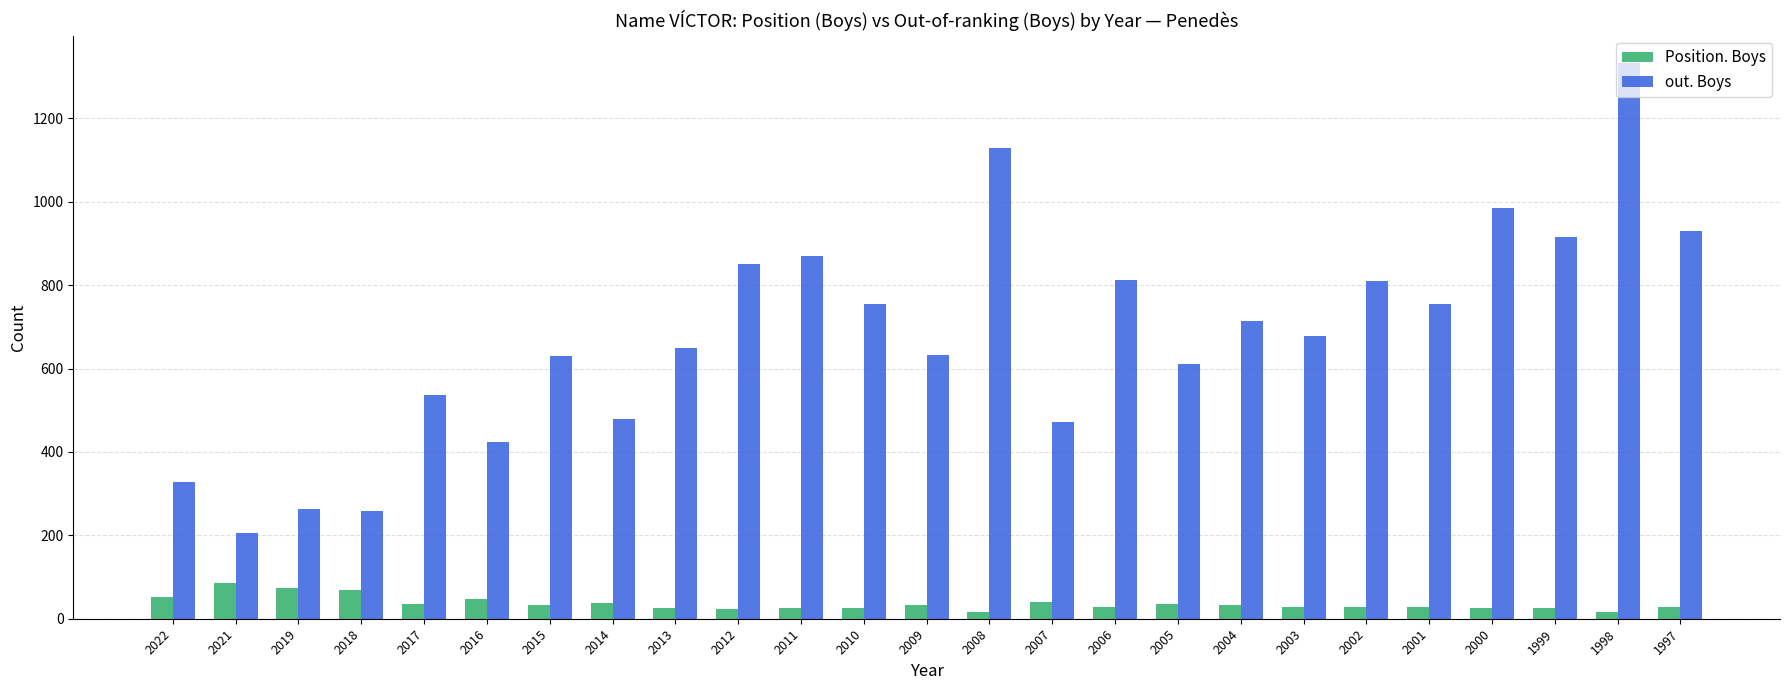

What are all the series names shown in the legend?

Position. Boys, out. Boys